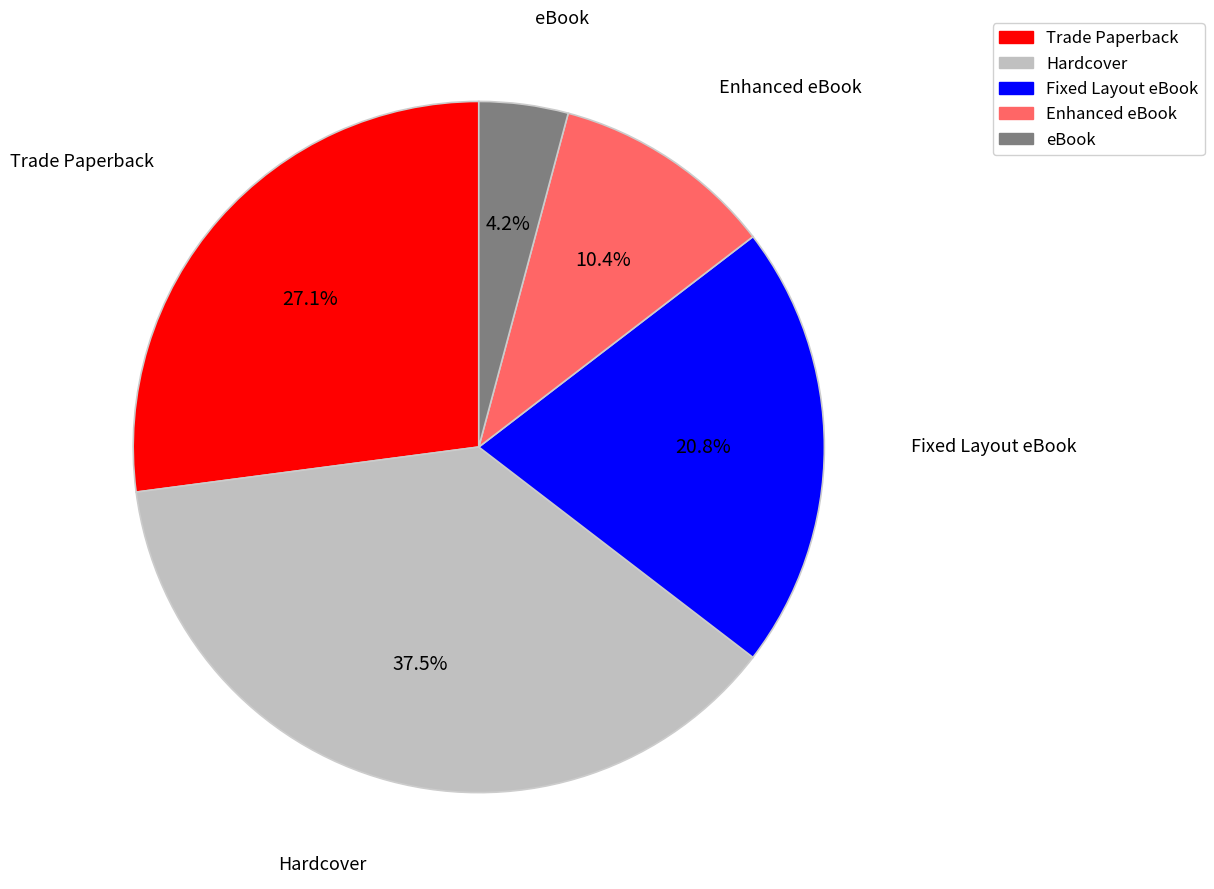

What percentage do Fixed Layout eBook and eBook together represent?

25.0%